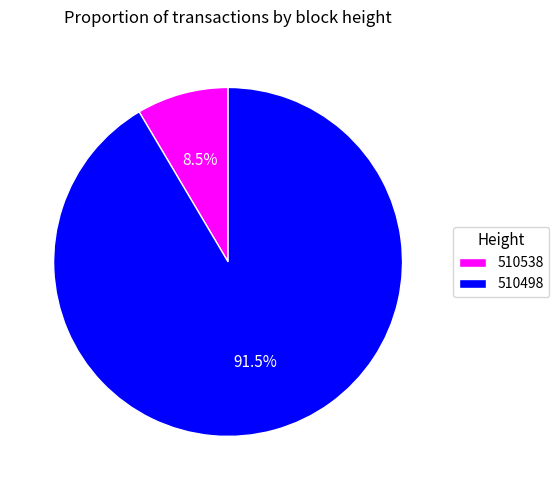

What is the largest slice in the pie chart?

510498